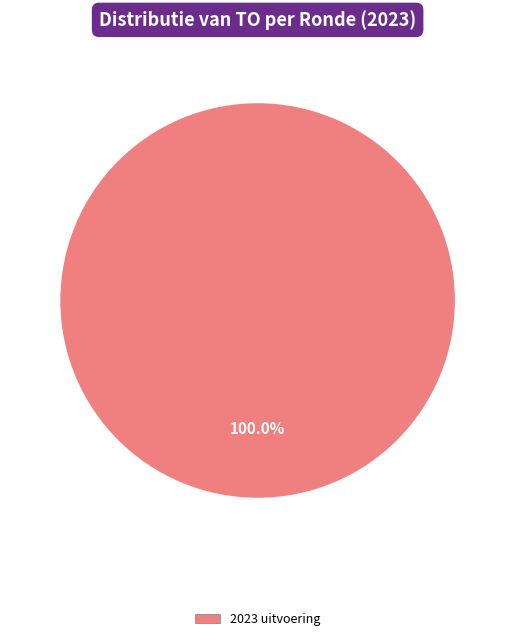

Is there any slice that represents more than half of the pie?

Yes